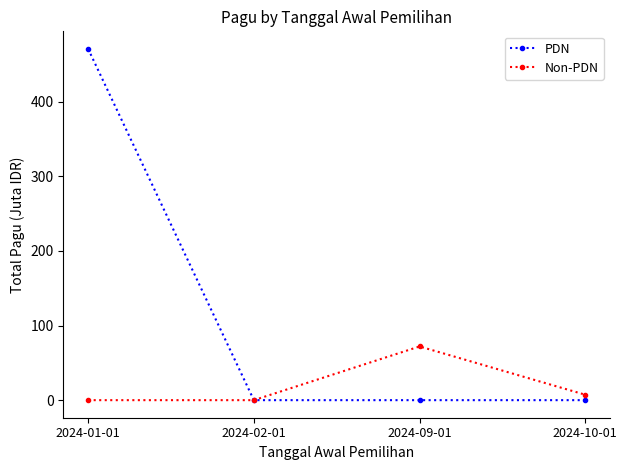

How many lines are shown in the chart?

2